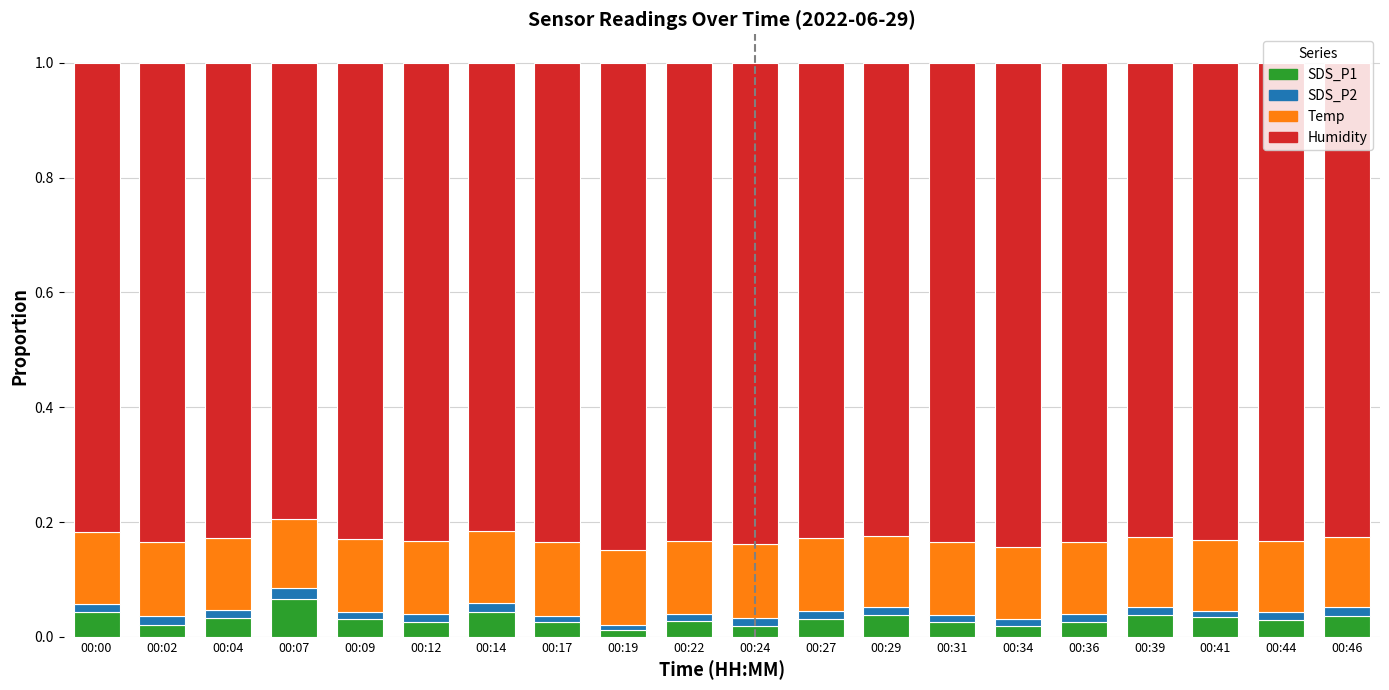

What is the sum of all SDS_P1 values?

0.6